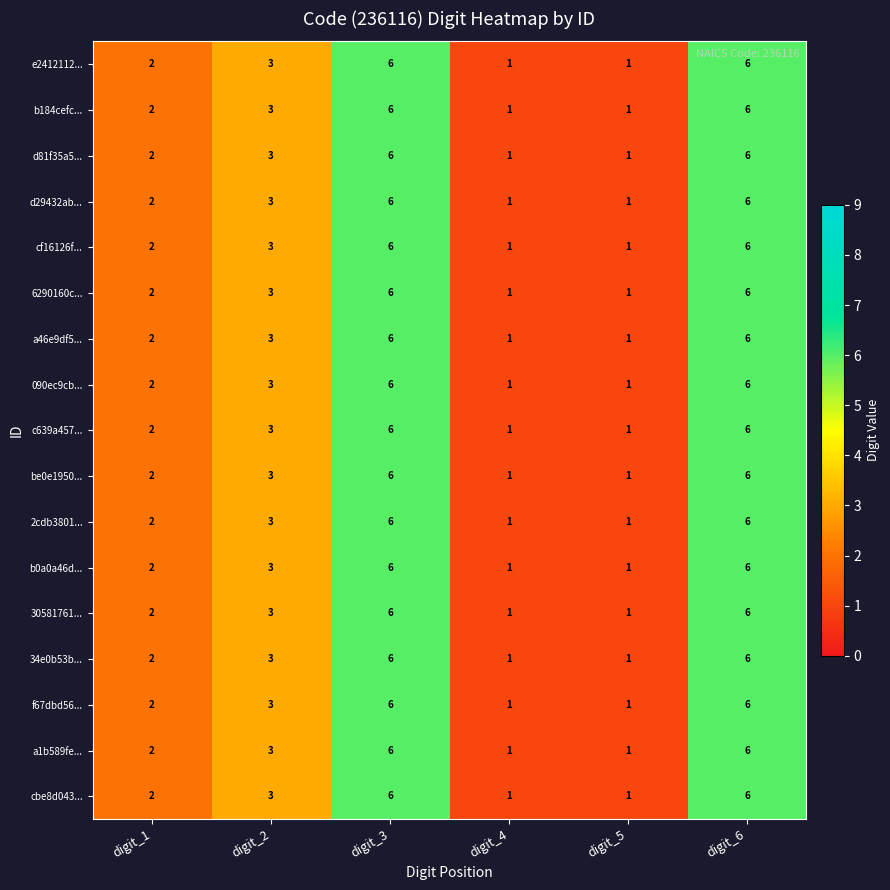

The value of be0e1950... at digit_4 is 1. True or false?

True